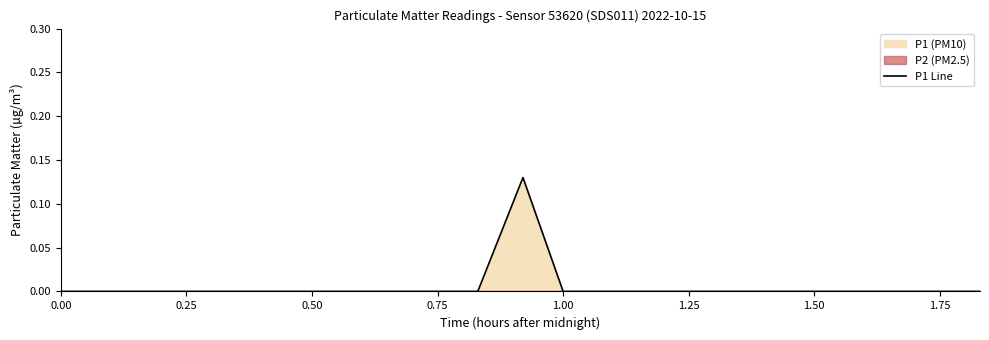

What is the greatest value displayed?

0.1